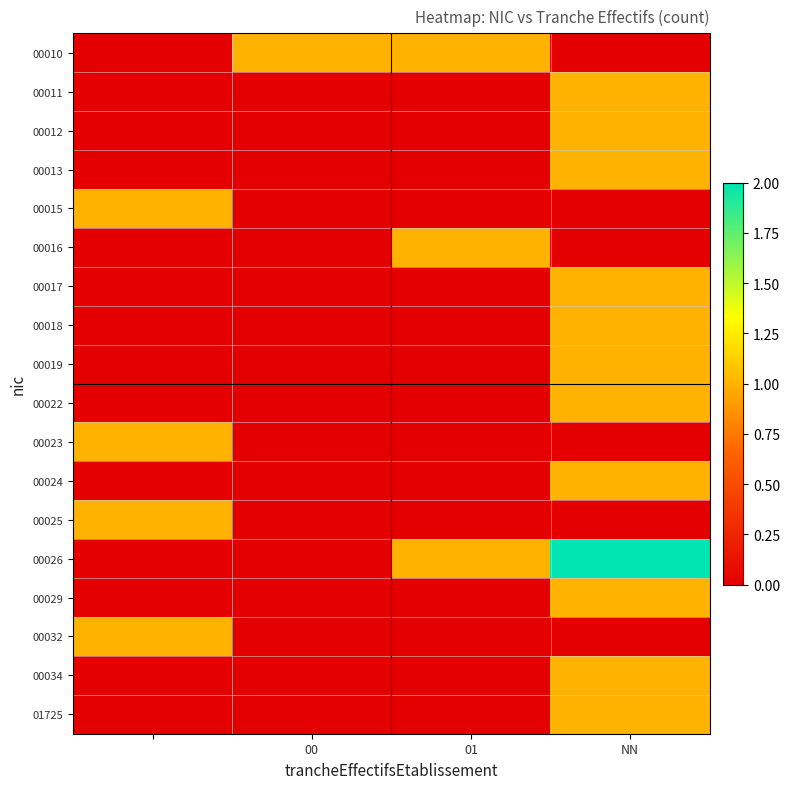

At which category is the sum across all series the highest?

NN